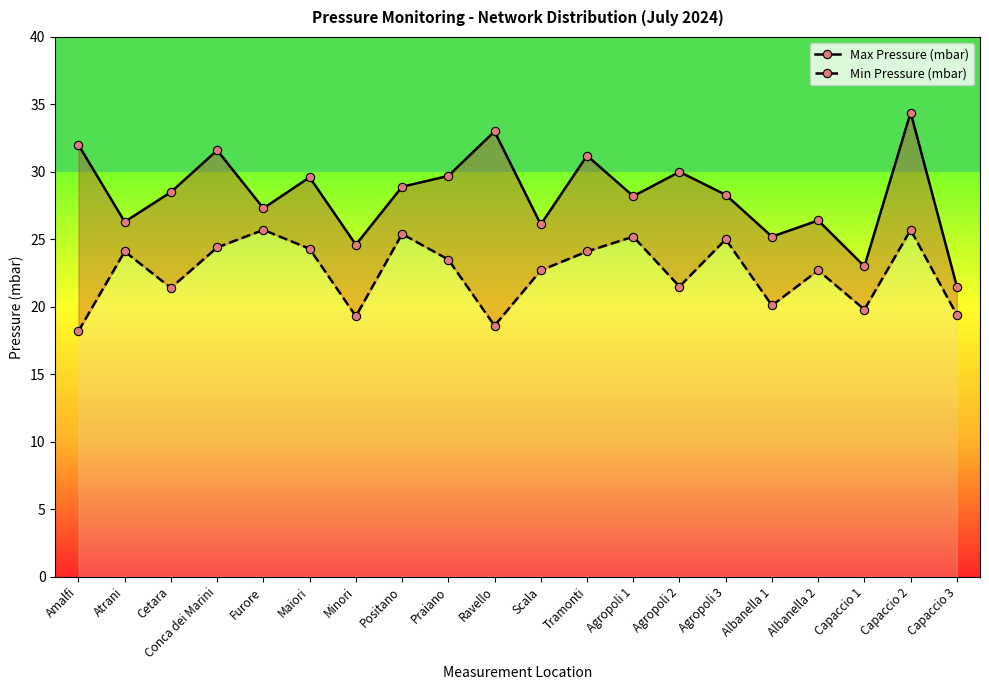

Which has a higher value, Cetara or Agropoli 1?

Cetara